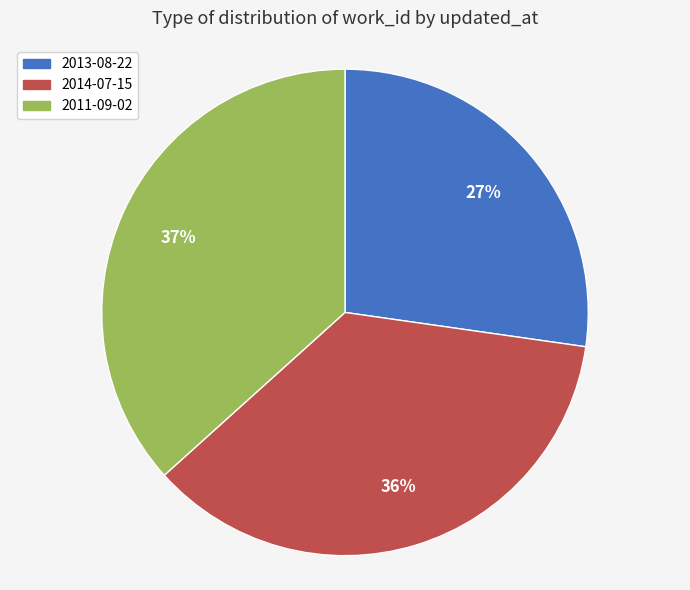

Is it true that 2011-09-02 is 37% of the pie?

True